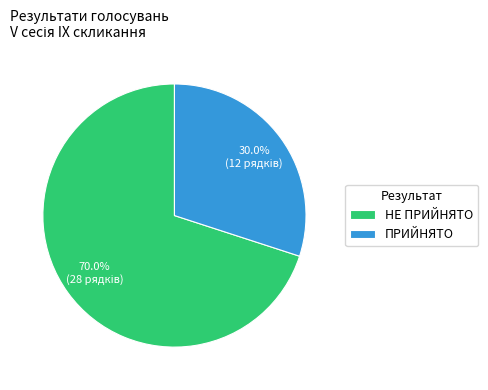

Count the number of slices in the pie.

2